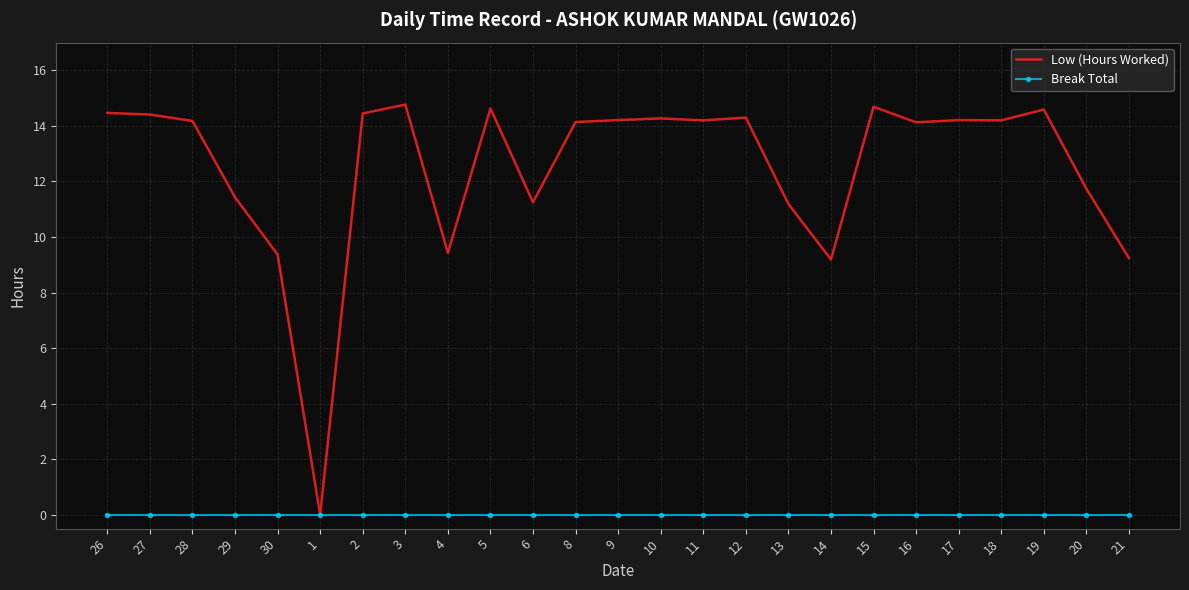

Is it true that Break Total equals 0.0 at 26?

True